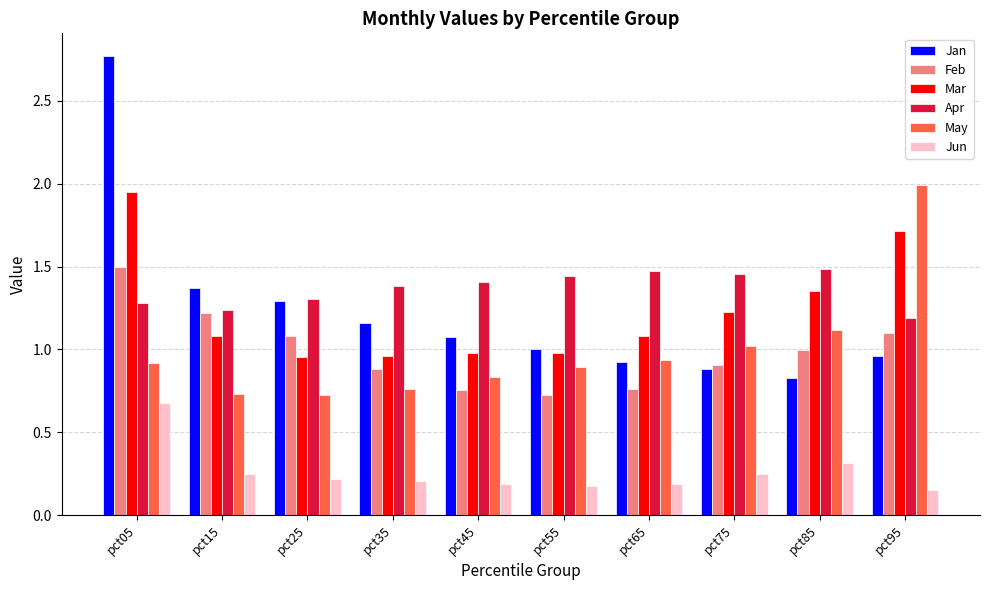

What is the sum of all Jun values?

2.6